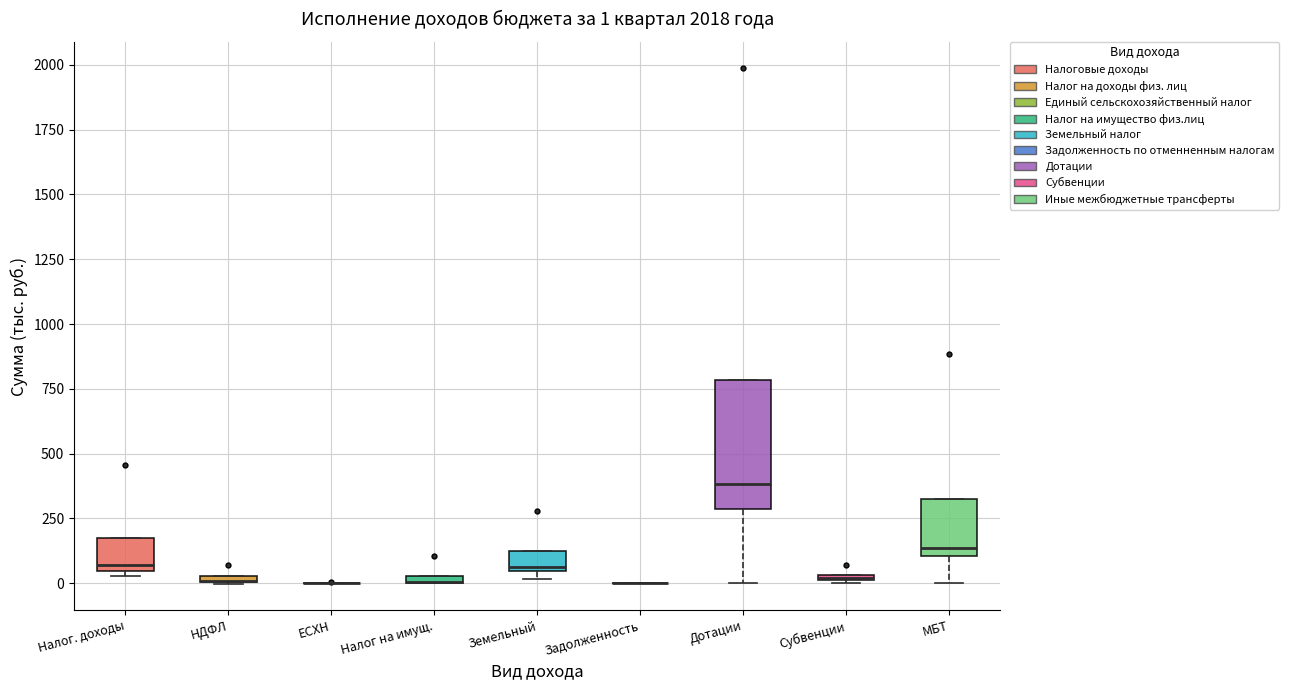

Which box is the tallest, from its lower edge to its upper edge?

Дотации